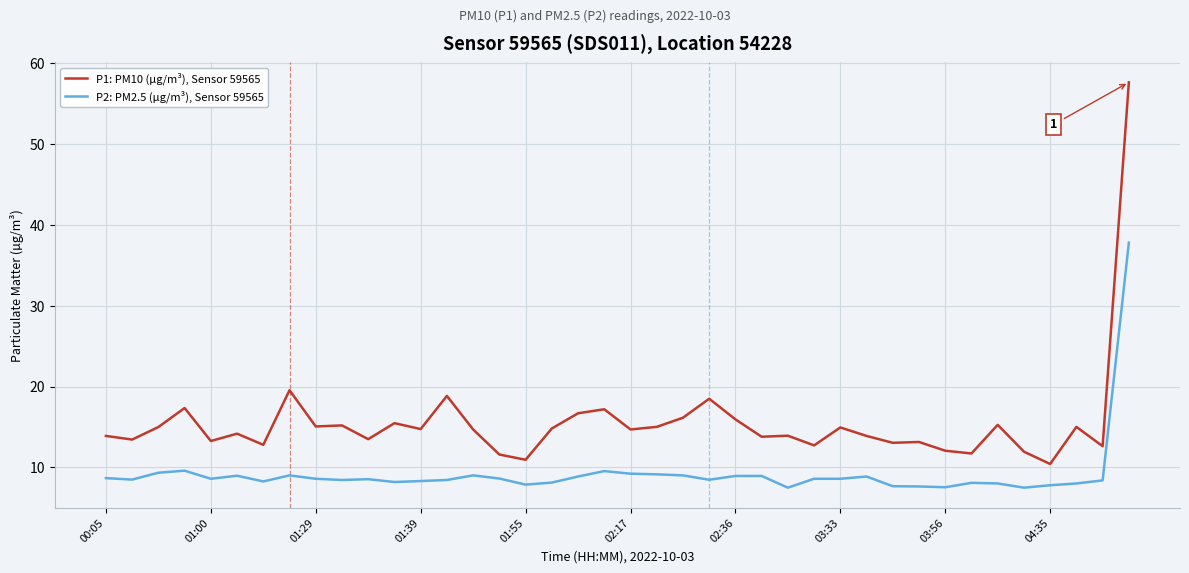

What is the difference between the maximum and minimum values in the P2: PM2.5 (µg/m³), Sensor 59565 series?

30.3